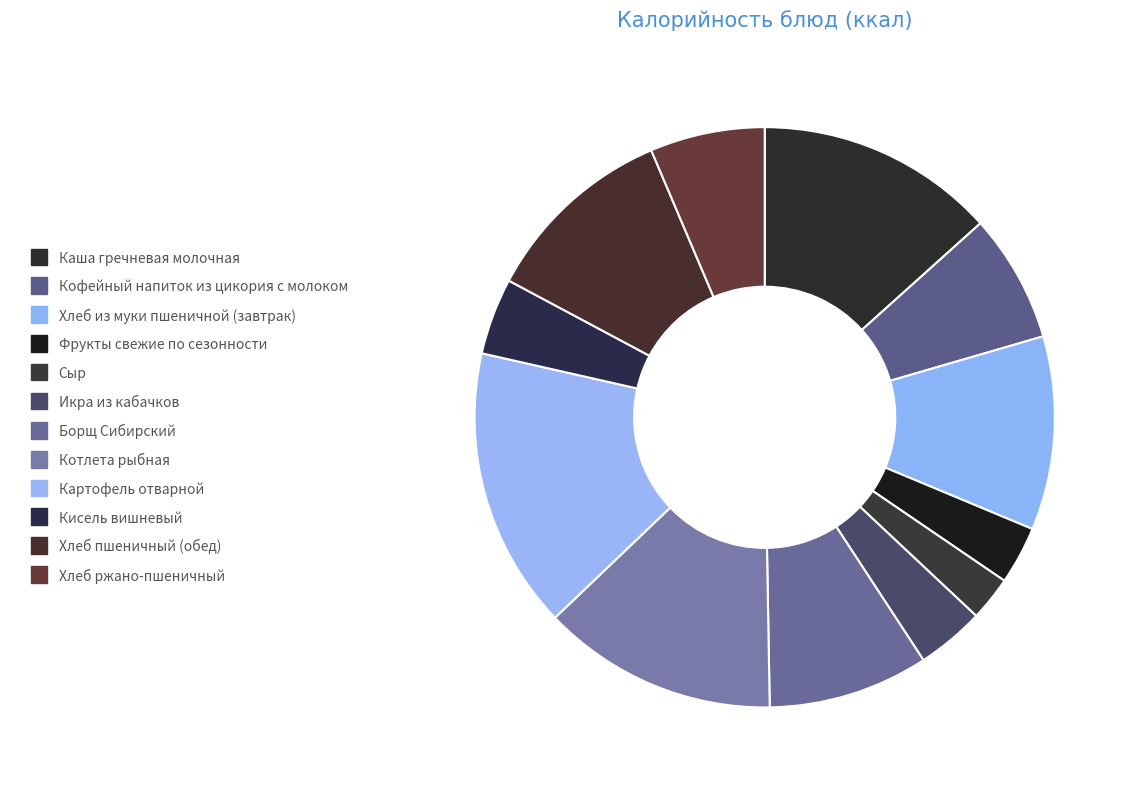

How many segments does this pie chart have?

12